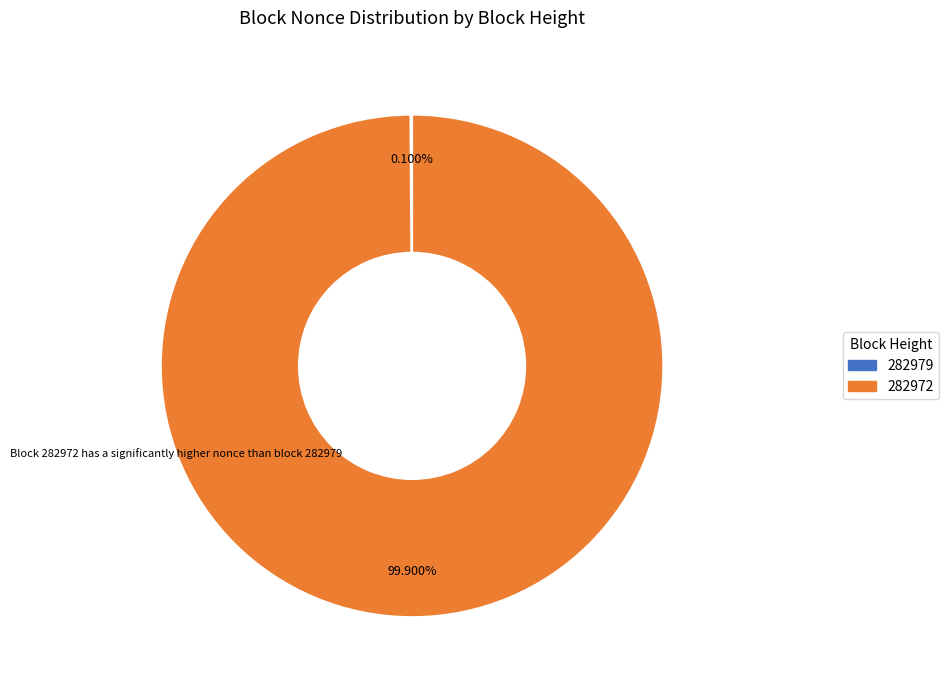

Which category accounts for the majority?

282972